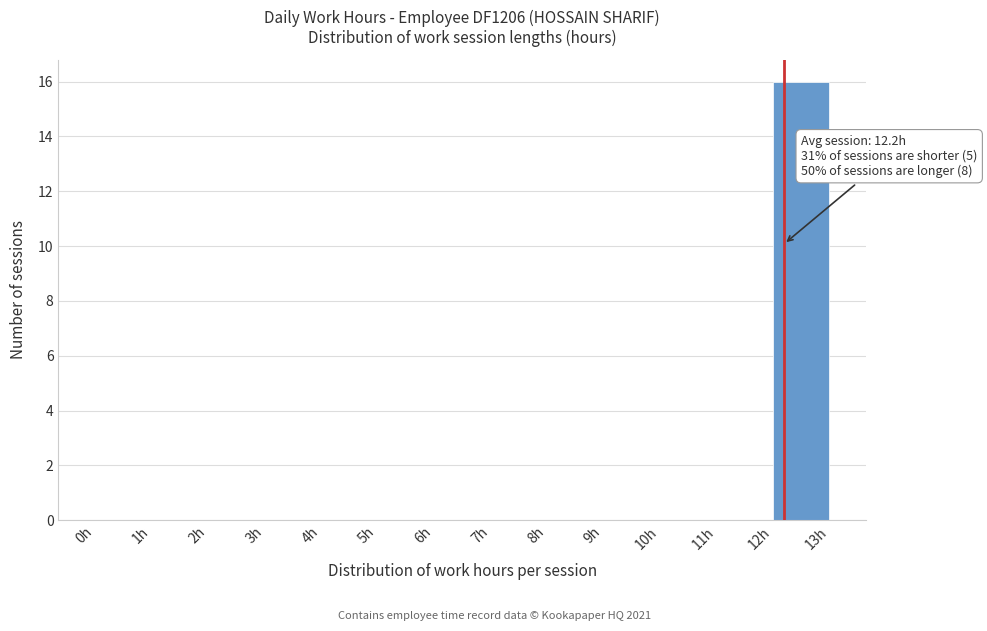

Which range on the x-axis has the tallest bar?

12 to 13